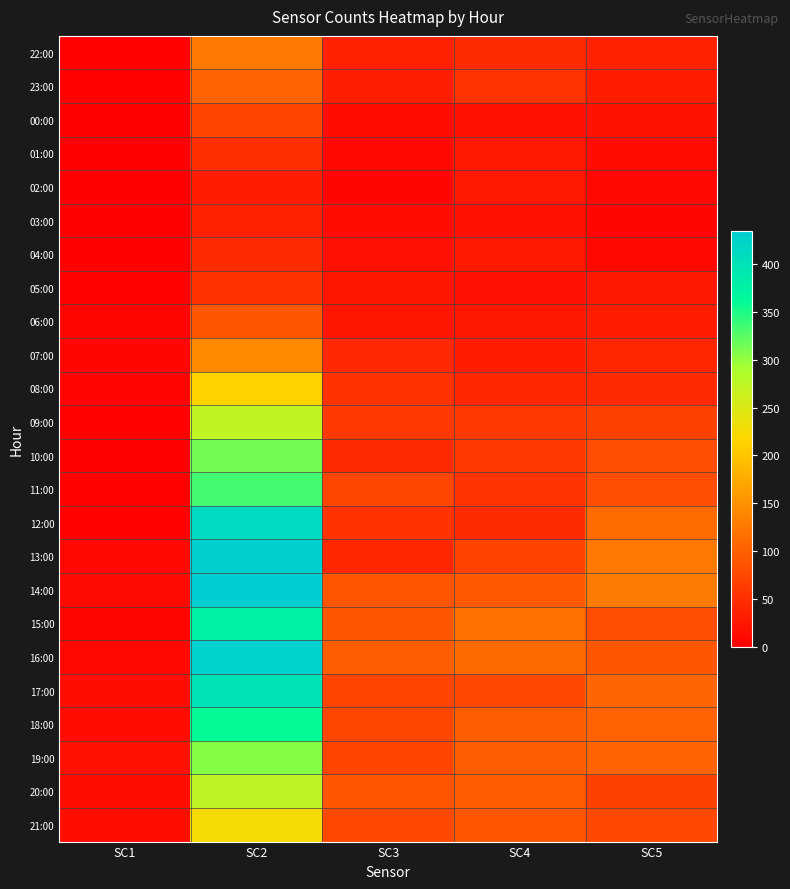

What is the total value across all series at SC3?

1210